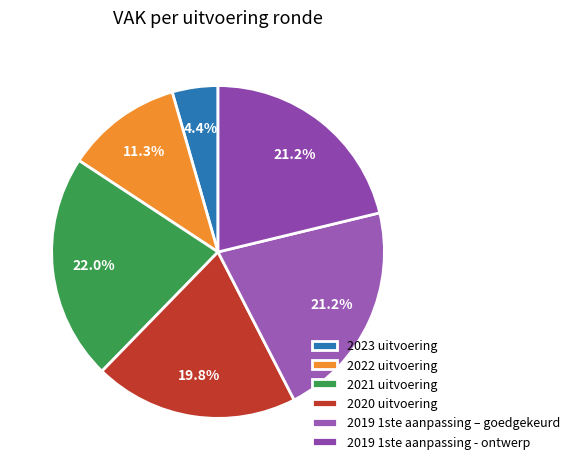

How many segments does this pie chart have?

6